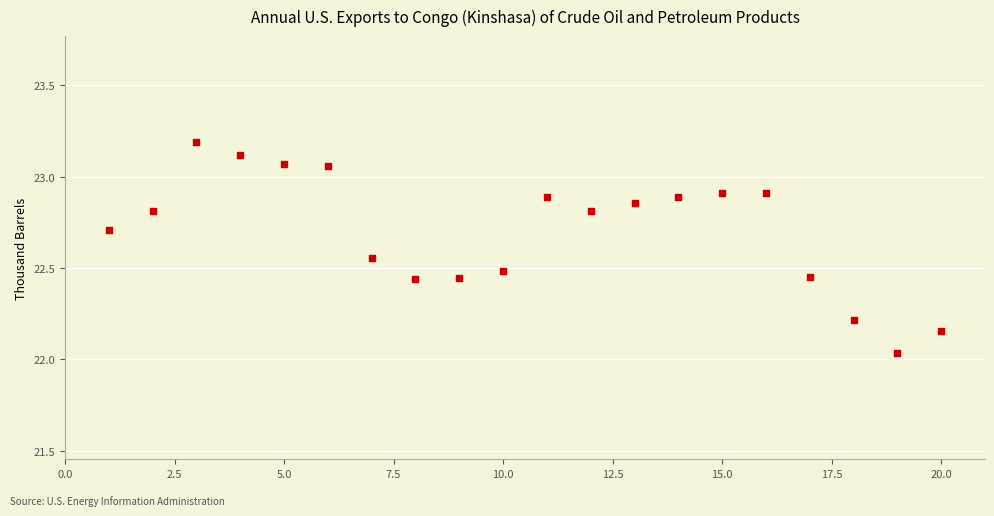

What is the range of Y values (max minus min)?

1.2